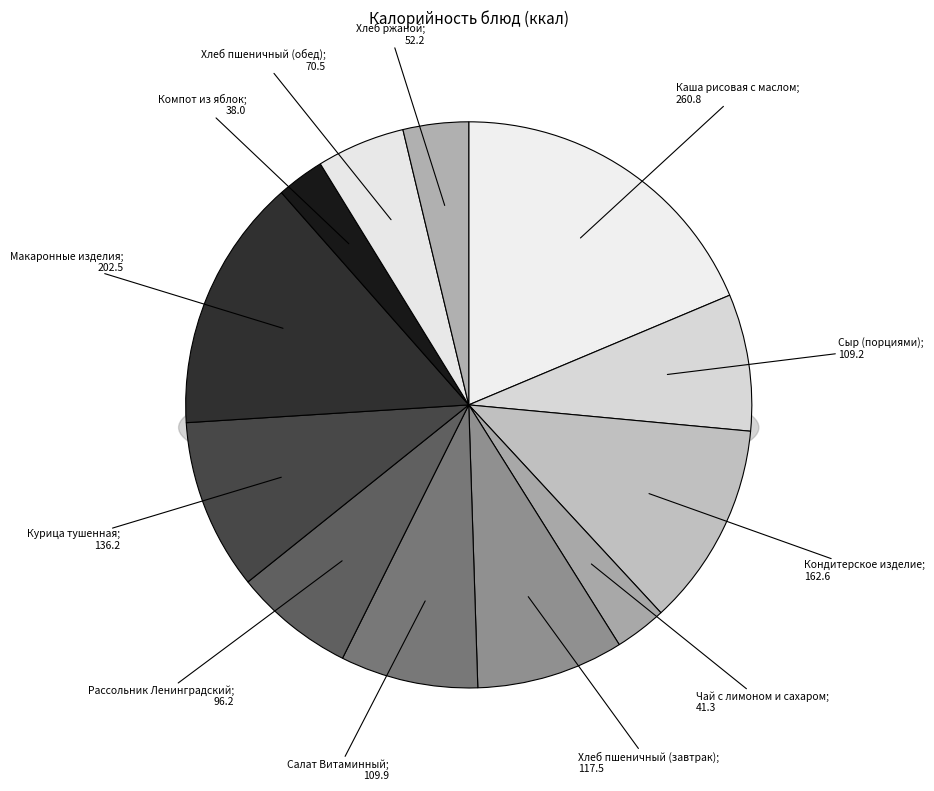

What percentage is the Сыр (порциями) slice, to the nearest percent?

8%